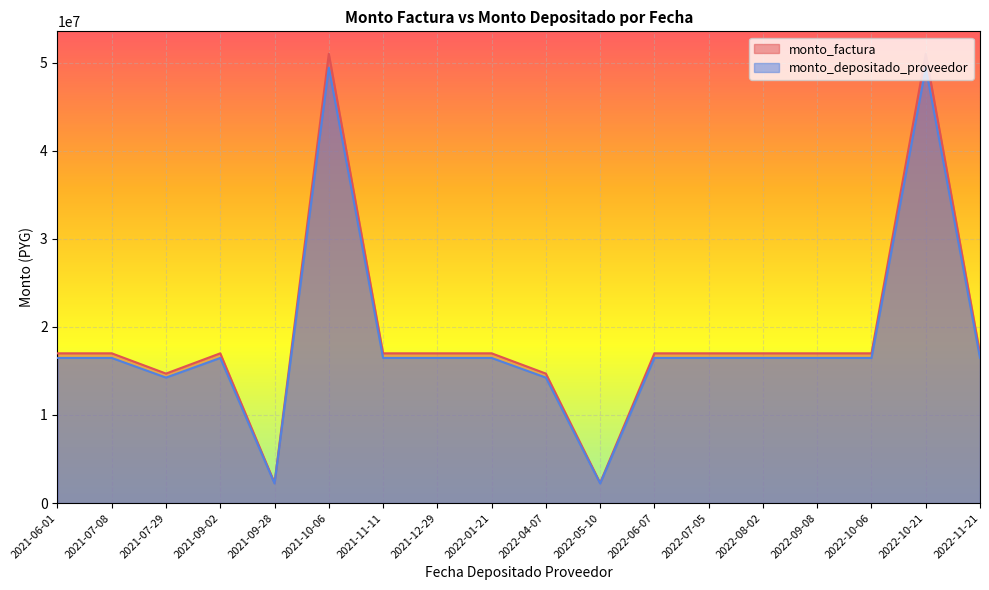

Does the chart display data point markers on the line(s)?

No